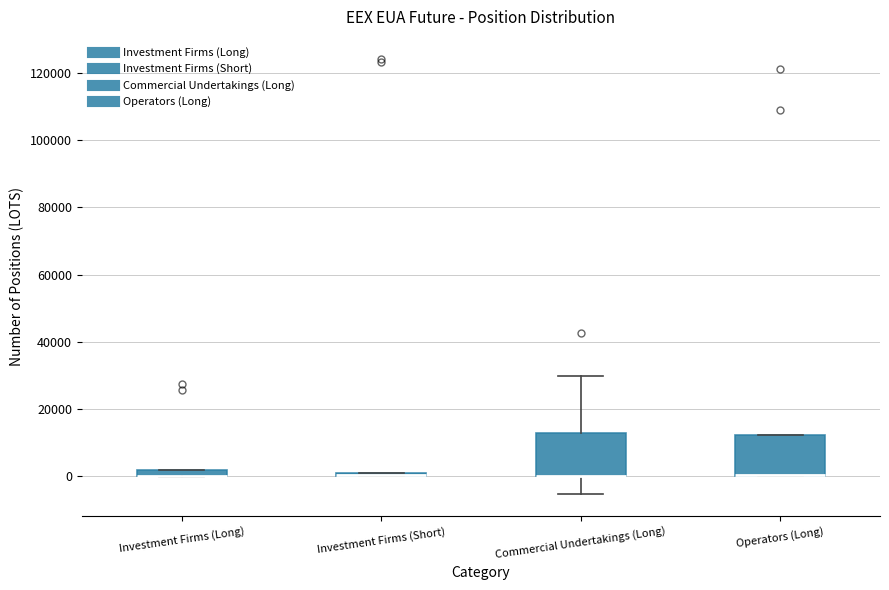

Where is the upper edge of the box for Operators (Long) on the y-axis? The values are not printed on the chart, so give them approximately, as read against the axis.

12000